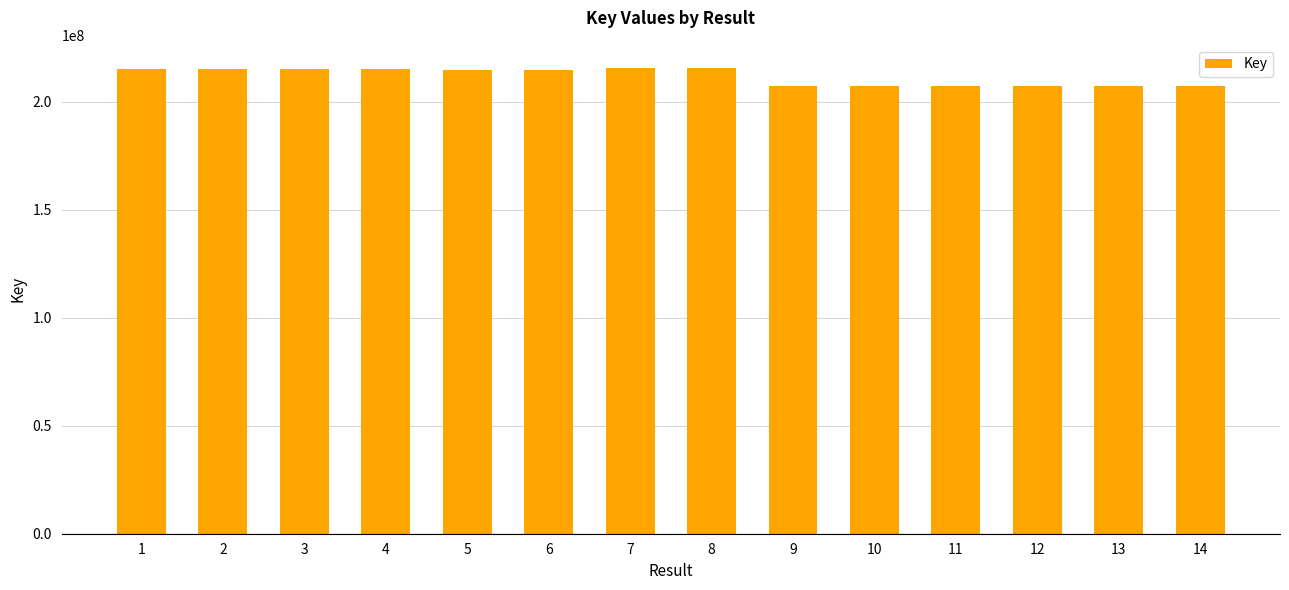

What is the average value?

211743147